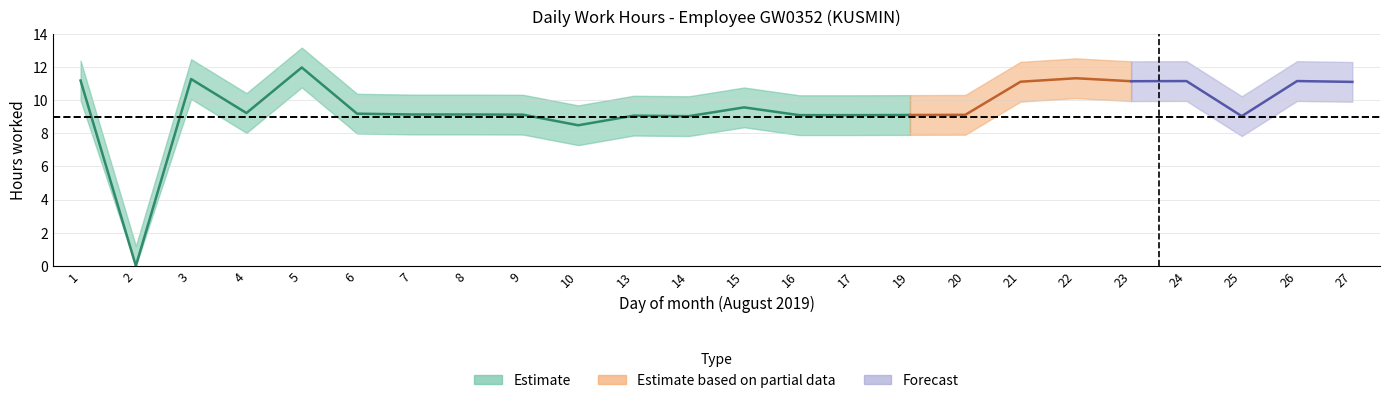

What is the difference between the second highest and minimum values?

11.3